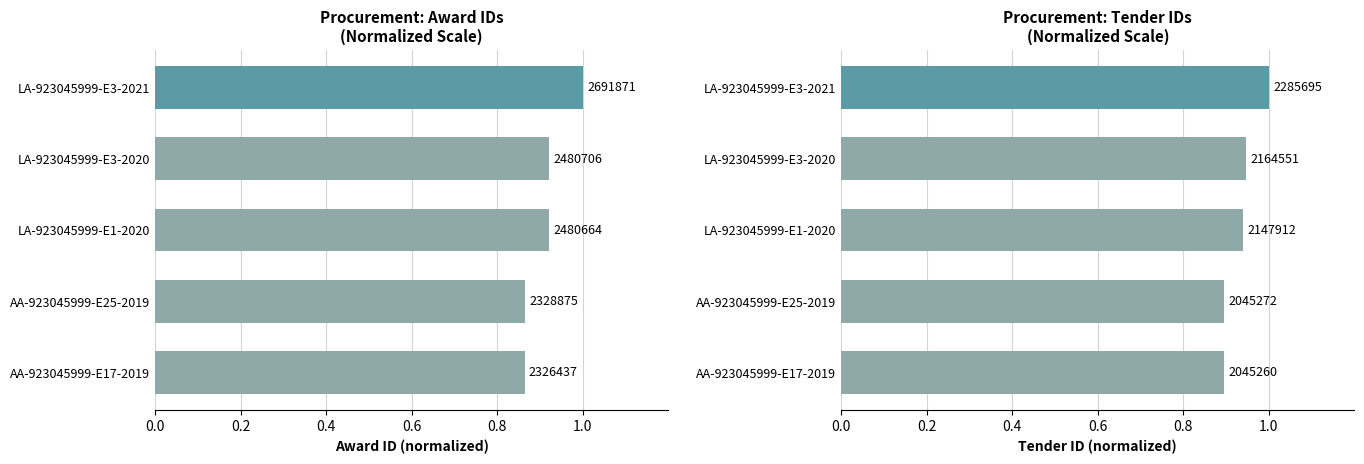

Which series changed the most between AA-923045999-E17-2019 and LA-923045999-E1-2020?

awards.id